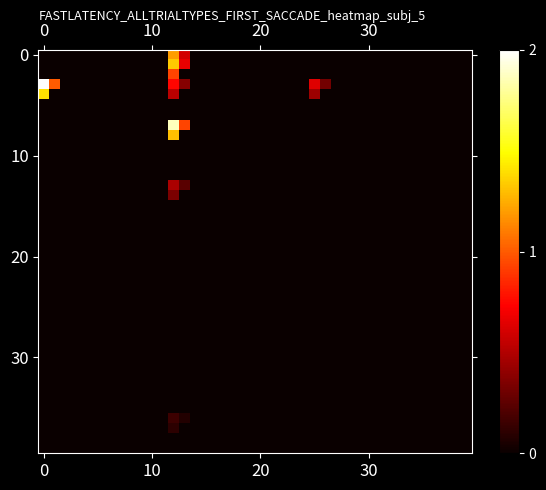

What is the greatest value displayed?

2.0